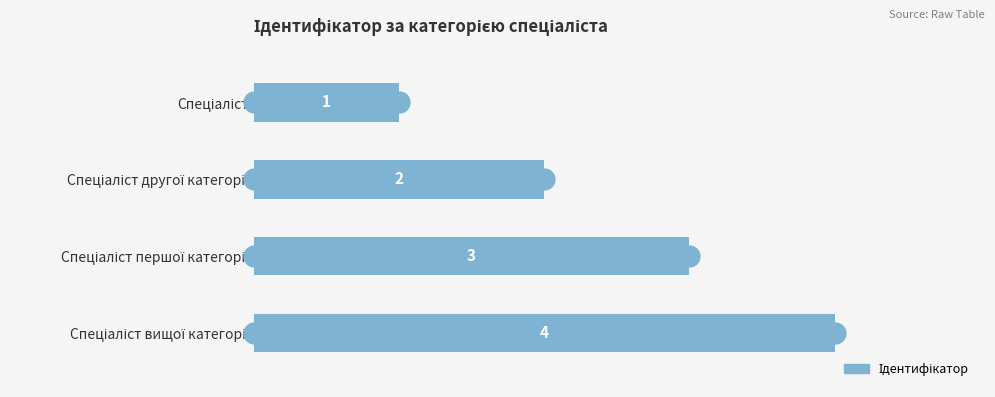

Are the bars horizontal?

Yes